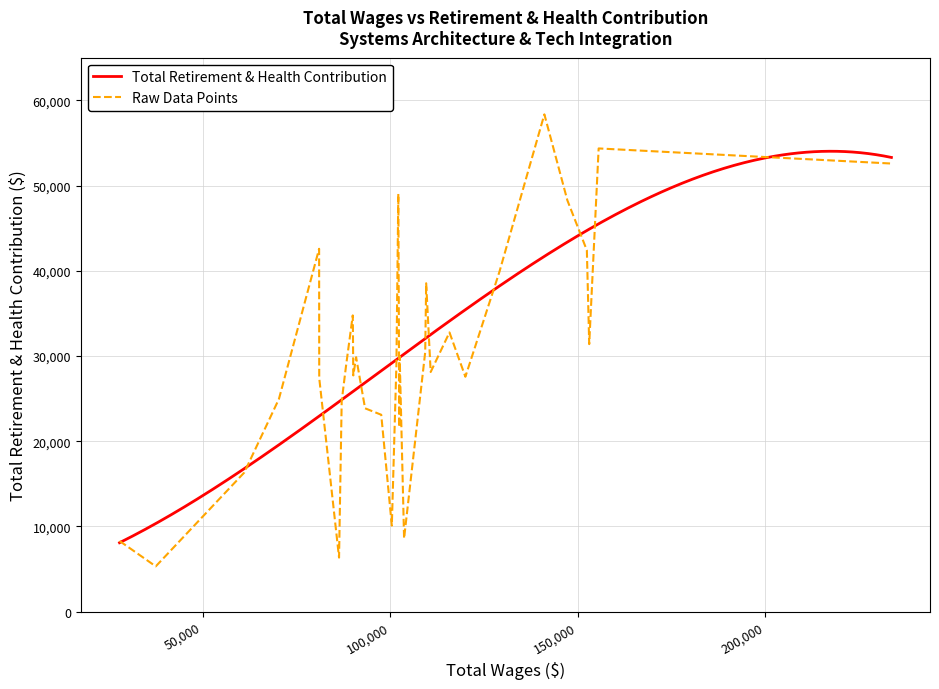

What is the change in value from 100408 to 120018?

+17463